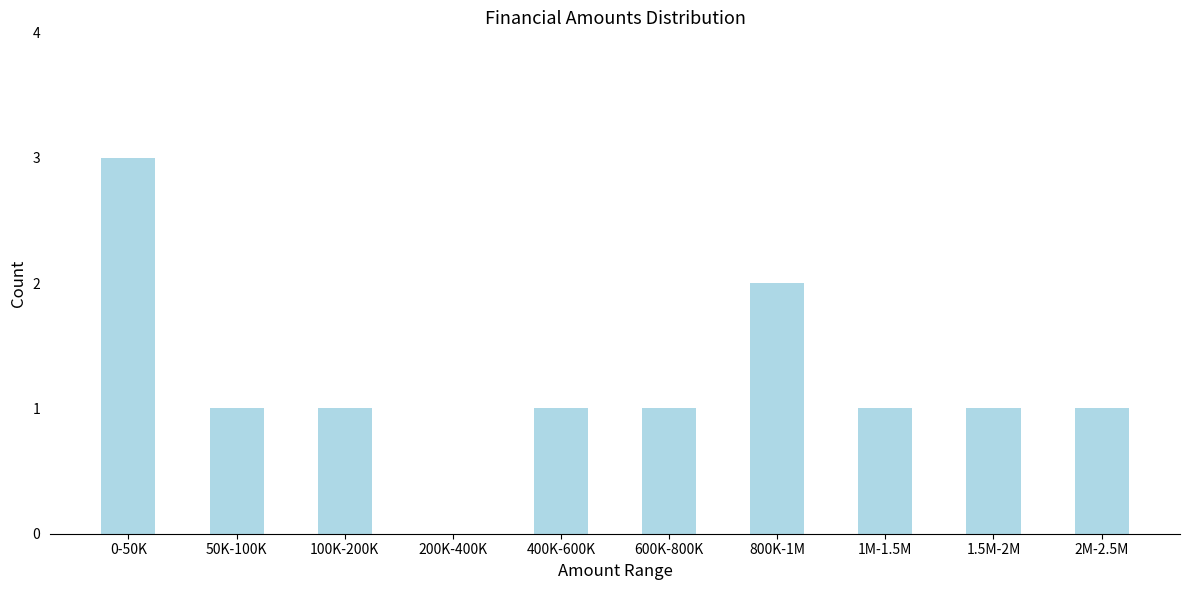

Reading right to left, transcribe all the data shown in this chart.

2M-2.5M=1	1.5M-2M=1	1M-1.5M=1	800K-1M=2	600K-800K=1	400K-600K=1	200K-400K=0	100K-200K=1	50K-100K=1	0-50K=3